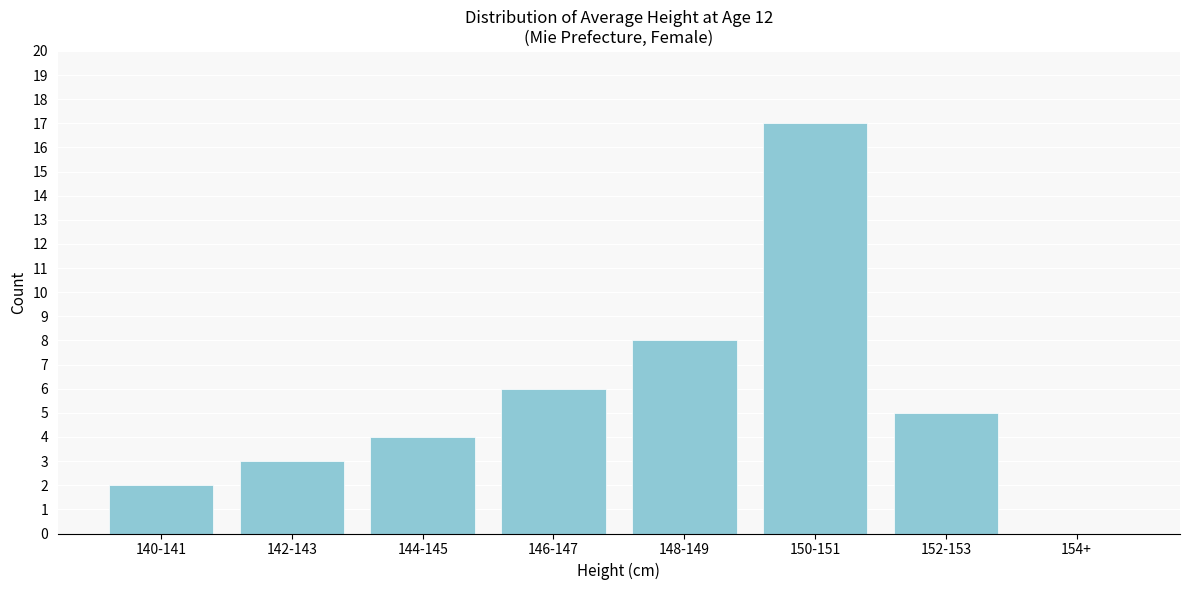

Reading left to right, transcribe all the data shown in this chart.

140-141=2	142-143=3	144-145=4	146-147=6	148-149=8	150-151=17	152-153=5	154+=0